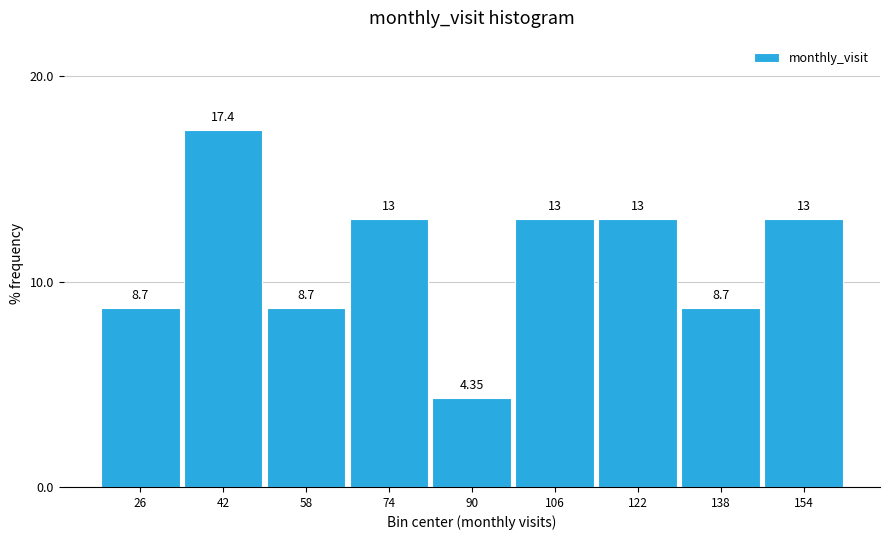

Over which range of the x-axis is the bar tallest?

34 to 50